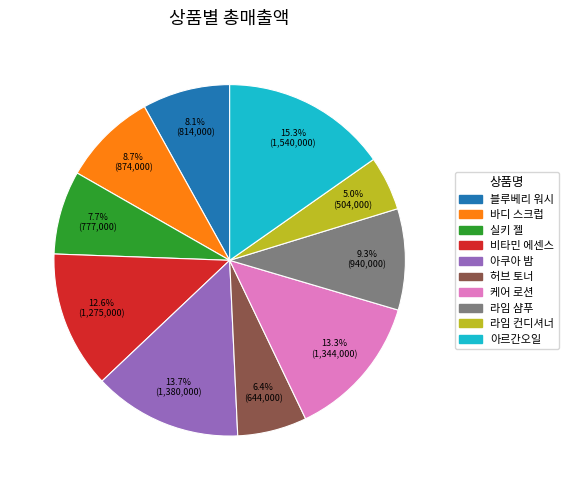

Between 블루베리 워시 and 라임 샴푸, which is larger?

라임 샴푸